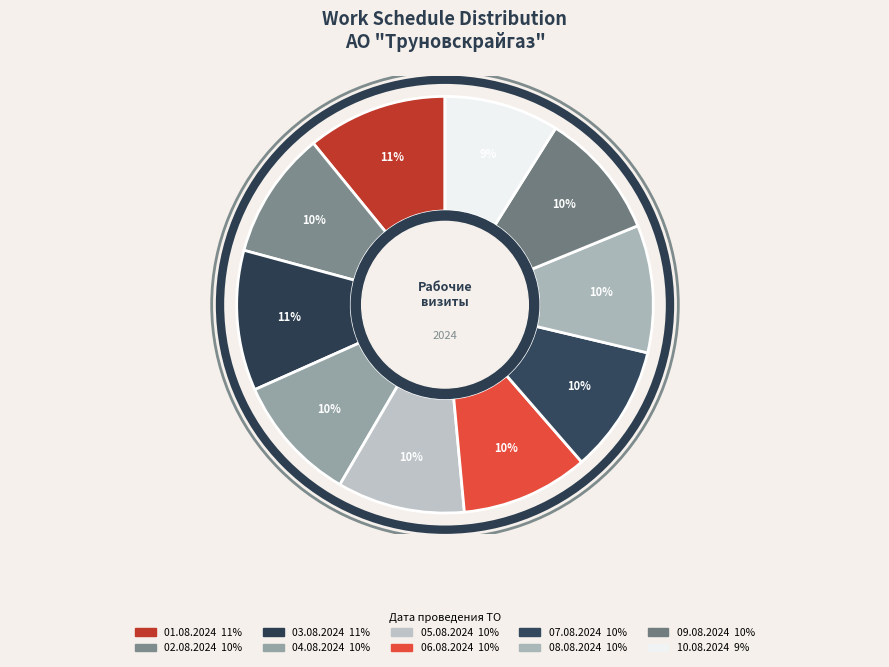

Count the number of slices in the pie.

10